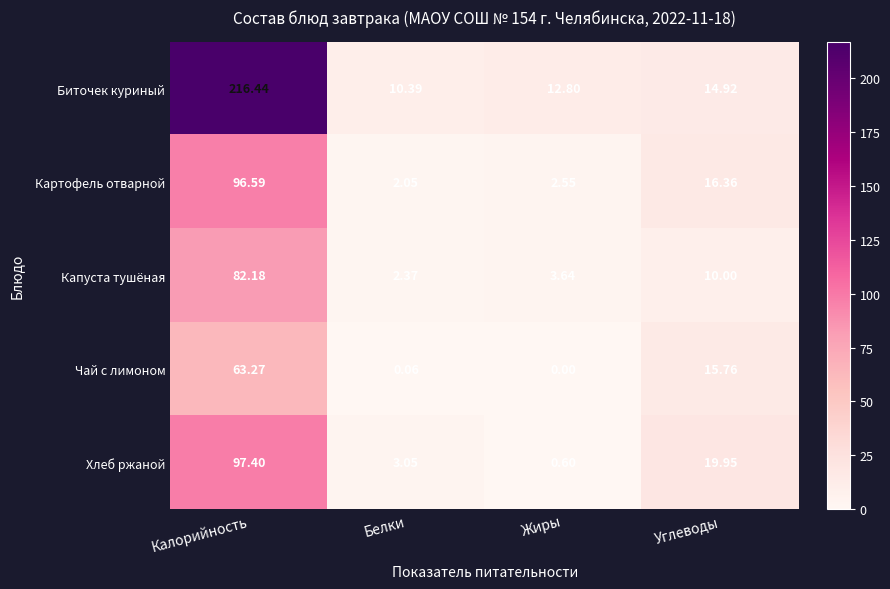

Count the number of categories in the chart.

4